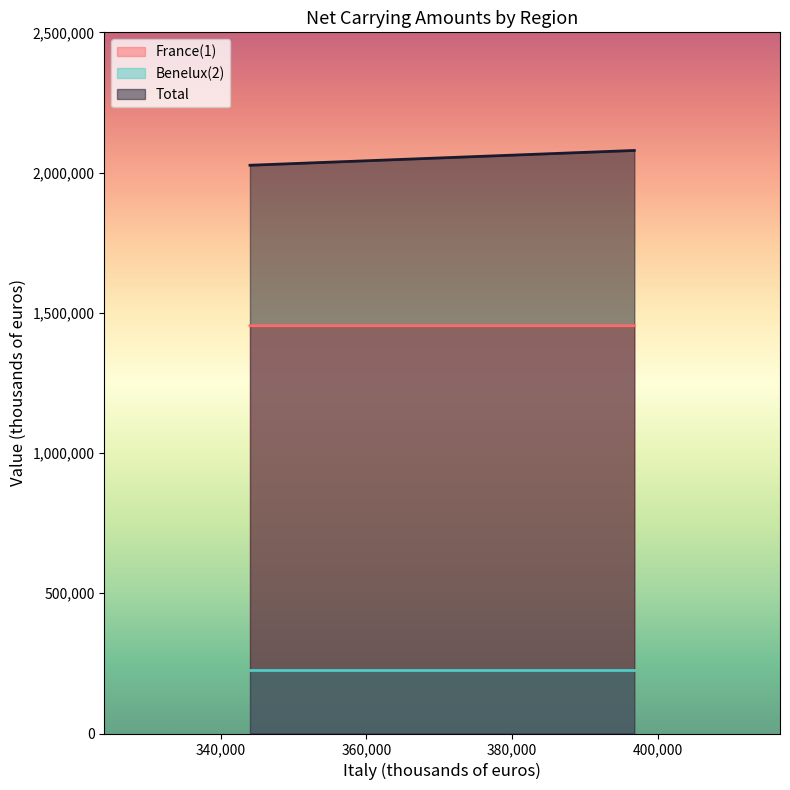

What is the average value of the France(1) series?

1453973